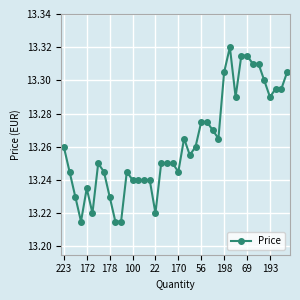

What is the sum of all values?

530.5